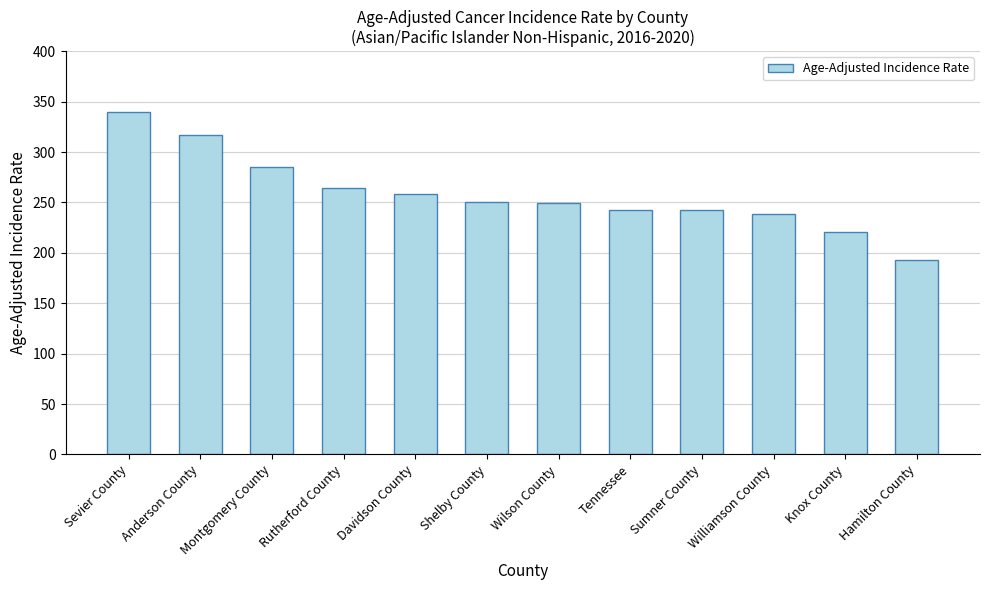

What is the difference between the values at Rutherford County and Shelby County?

13.1